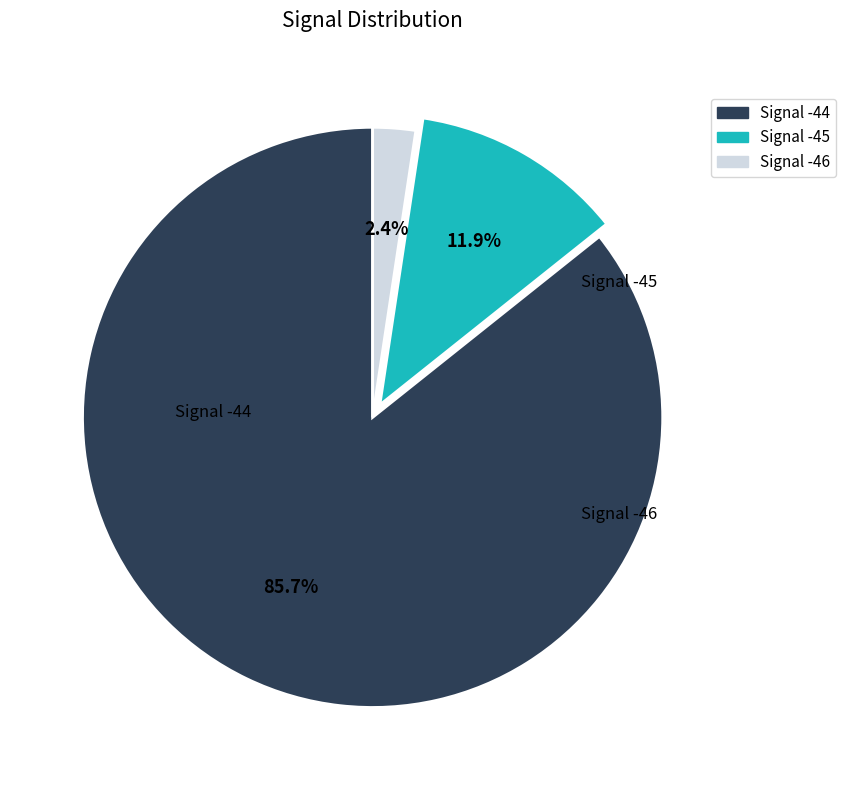

Does Signal -44 account for over 50% of the chart?

Yes